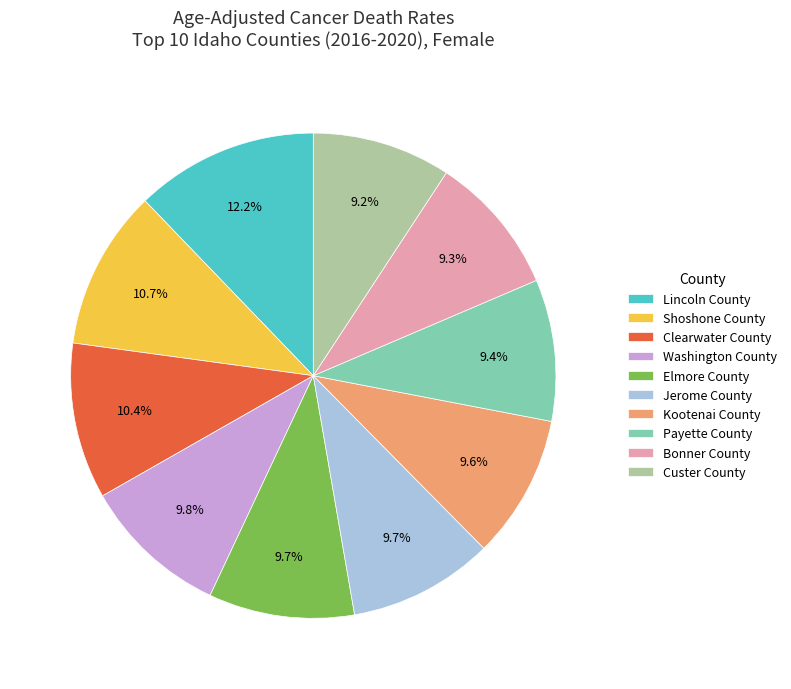

How many segments does this pie chart have?

10